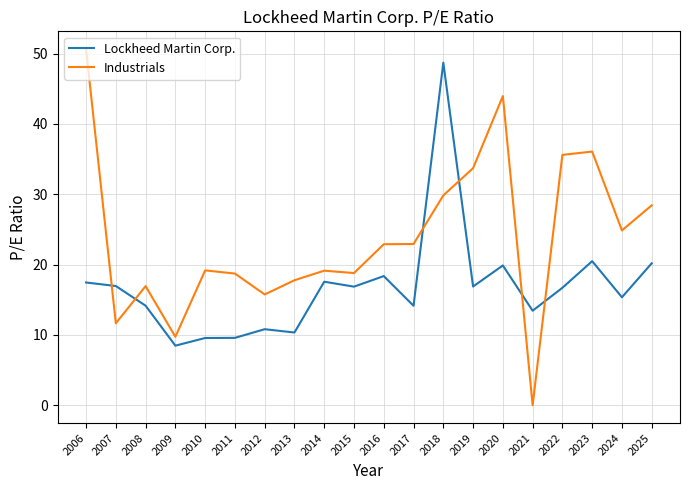

At which label does Industrials first exceed 22?

2006